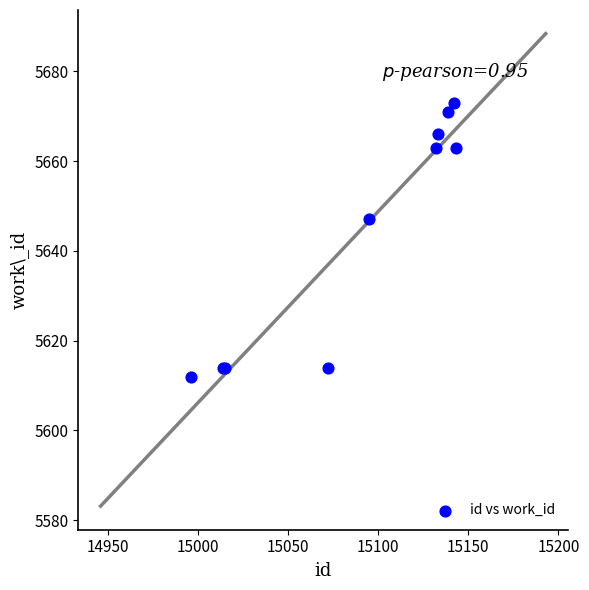

What Y value in the scatter plot is closest to 5642?

5647